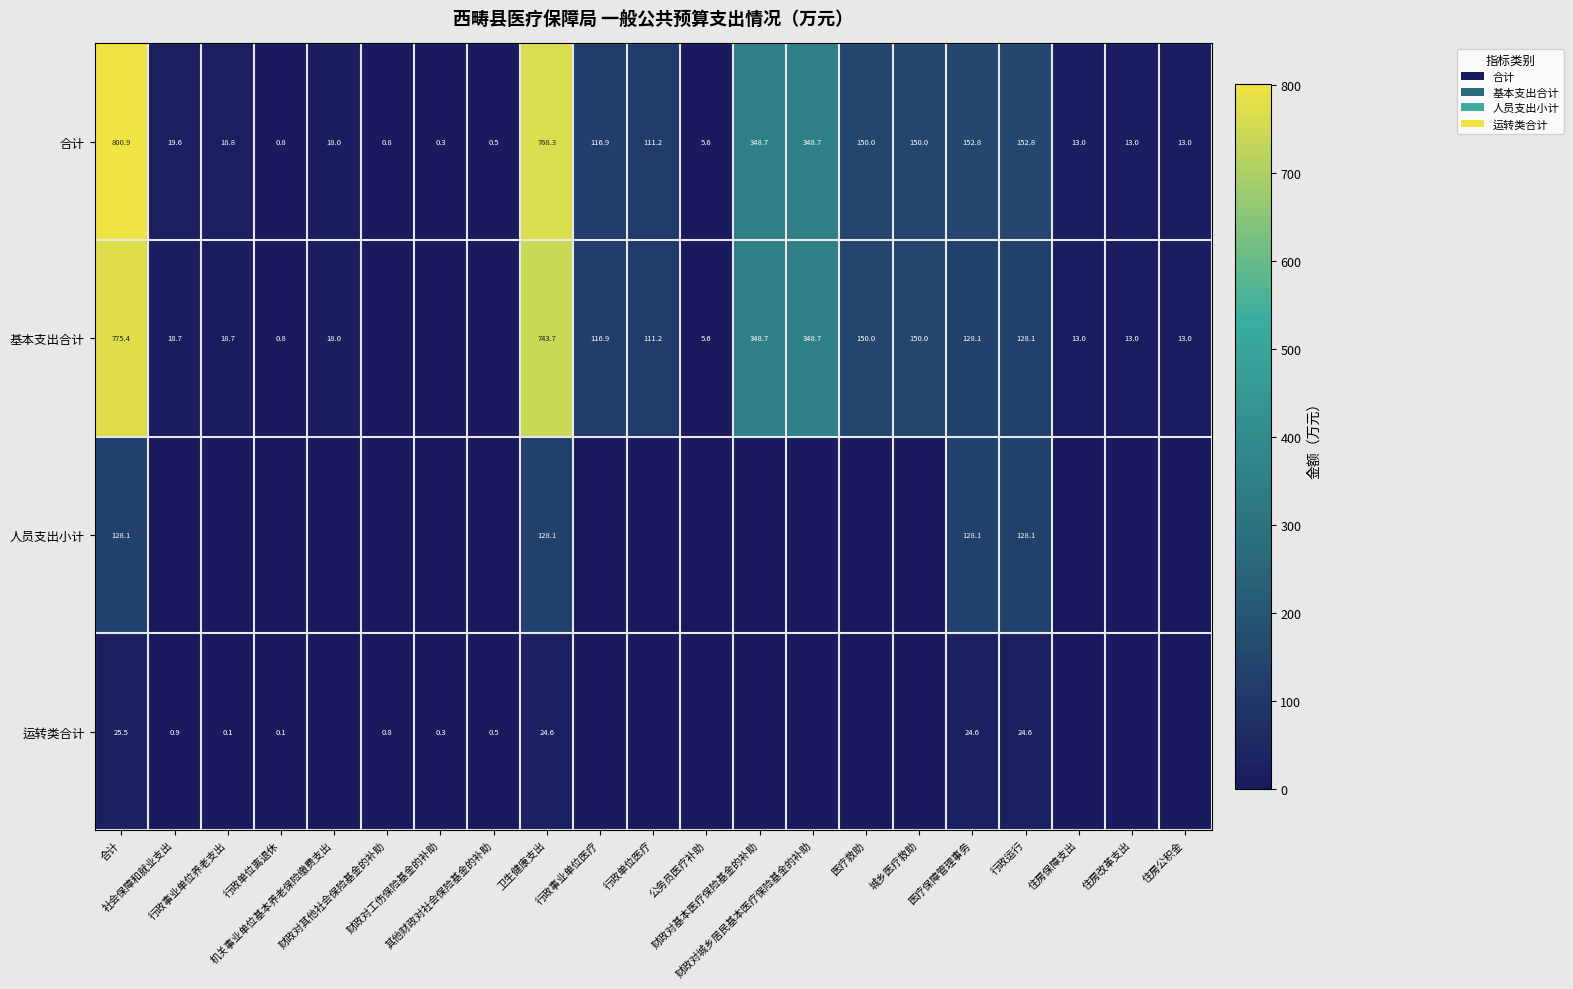

Which label corresponds to the smallest value in the chart?

财政对其他社会保险基金的补助